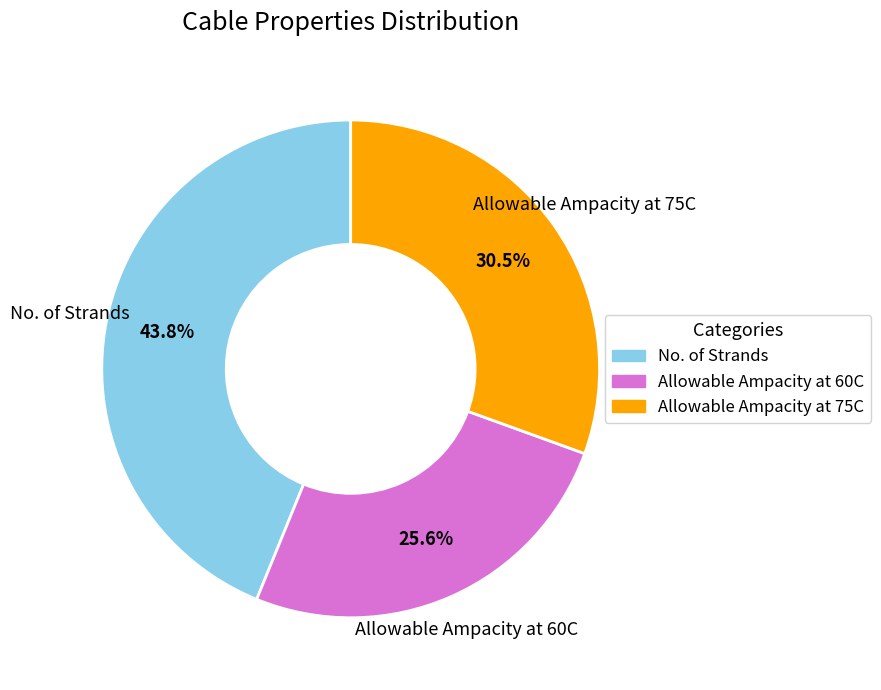

Is Allowable Ampacity at 75C the majority of the pie?

No